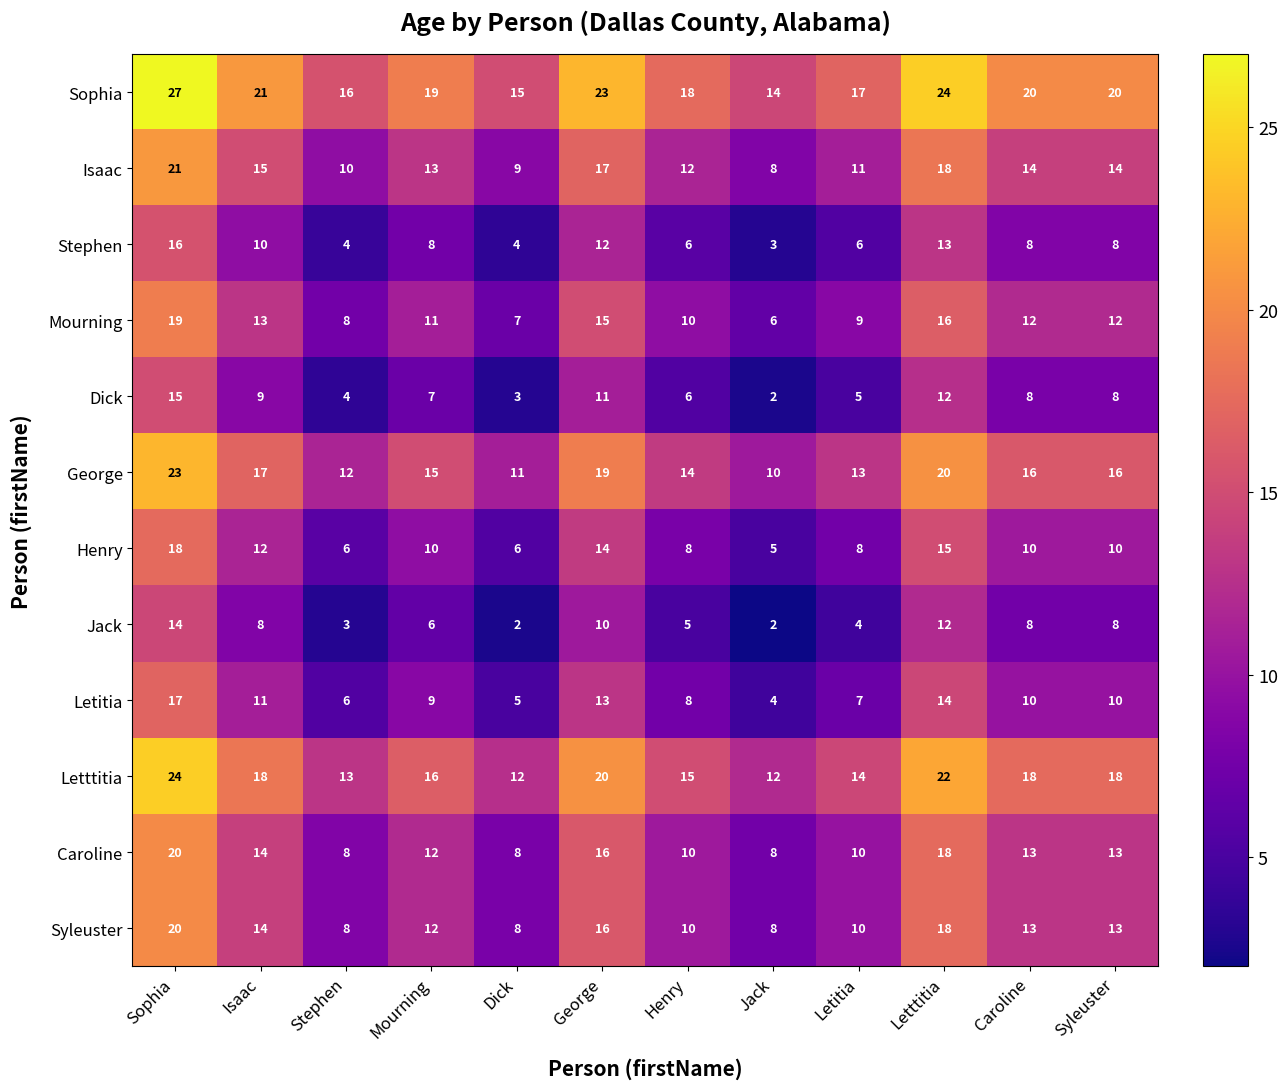

What is the maximum value for Letttitia?

24